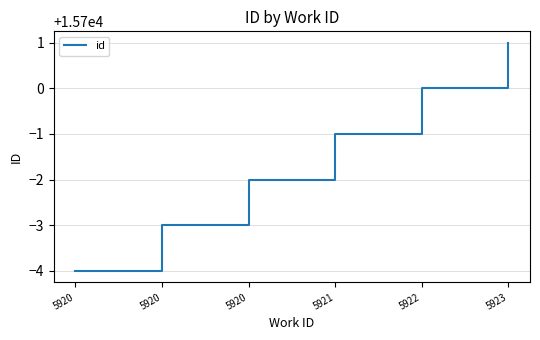

How many lines are shown in the chart?

1